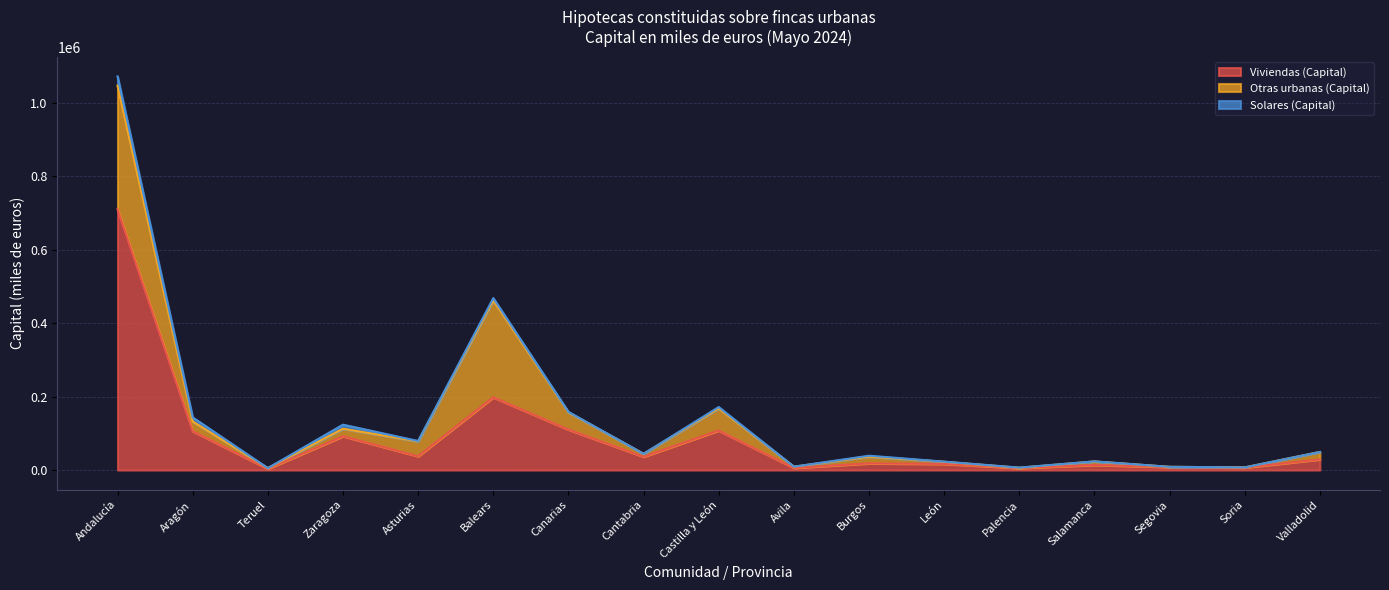

How many data points does each series have?

17